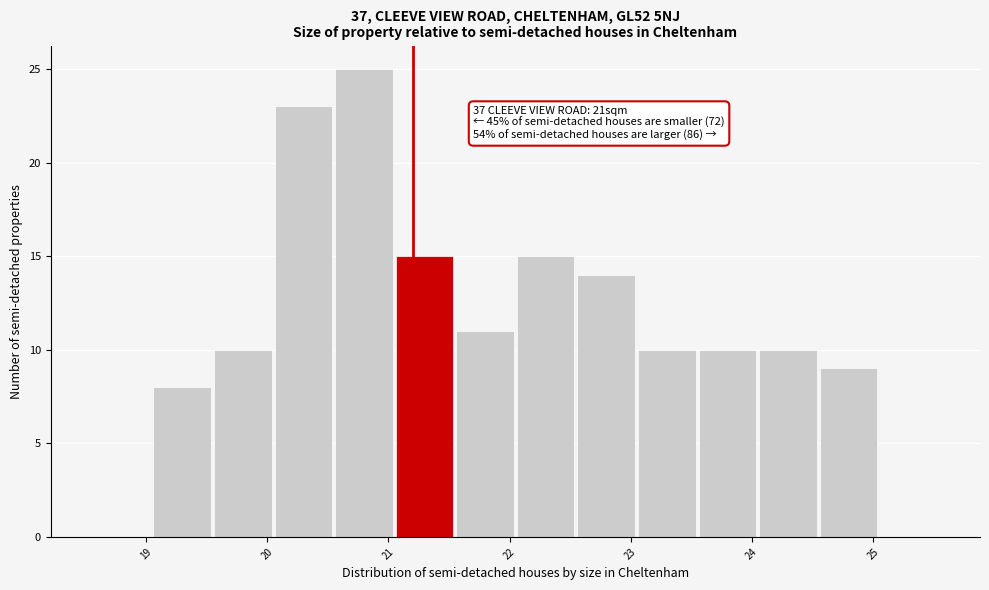

Which range on the x-axis has the tallest bar?

20.56 to 21.06